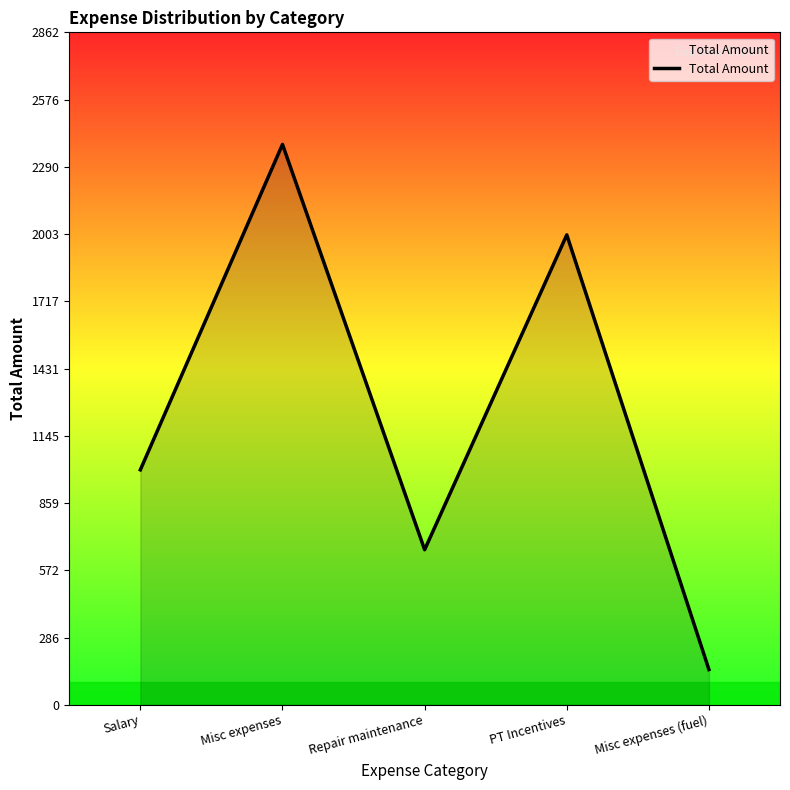

Is it true that the value at PT Incentives is 2000?

True